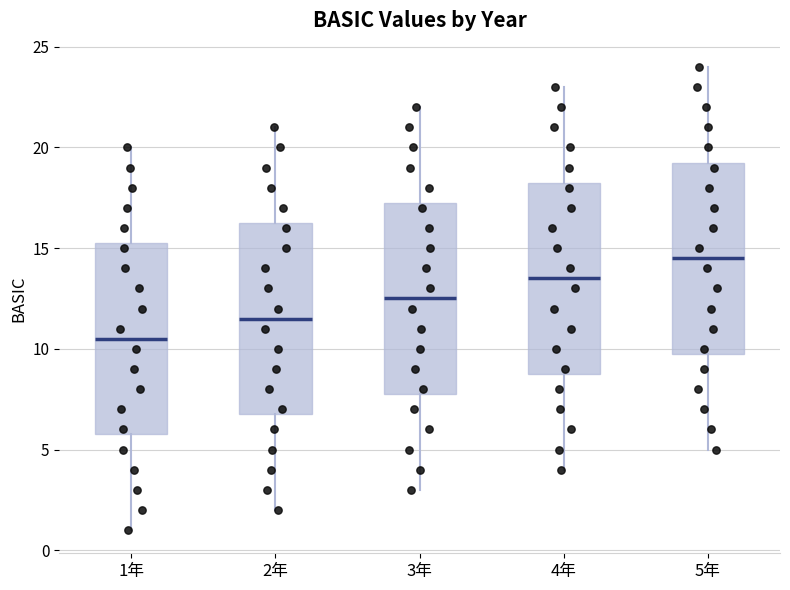

Reading left to right, read every box against the y-axis: the position of its median line, the range the box covers, and the ends of its whiskers. The values are not printed on the chart, so give them approximately, as read against the axis.

1年: median 10.5, box 6.0 to 15.5, whiskers 1.0 to 20.0
2年: median 11.5, box 7.0 to 16.5, whiskers 2.0 to 21.0
3年: median 12.5, box 8.0 to 17.5, whiskers 3.0 to 22.0
4年: median 13.5, box 9.0 to 18.5, whiskers 4.0 to 23.0
5年: median 14.5, box 10.0 to 19.5, whiskers 5.0 to 24.0